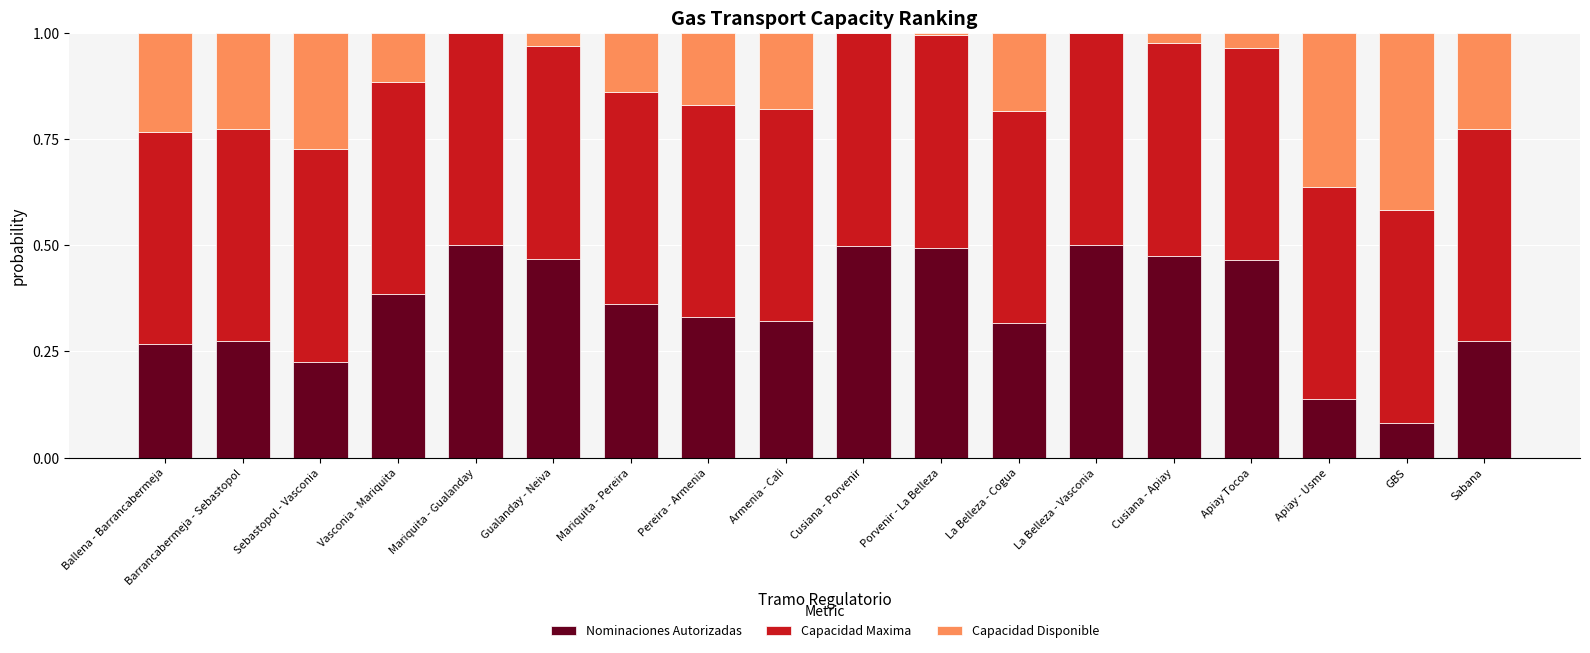

True or false: Nominaciones Autorizadas has a value of 0.1 at Pereira - Armenia.

False